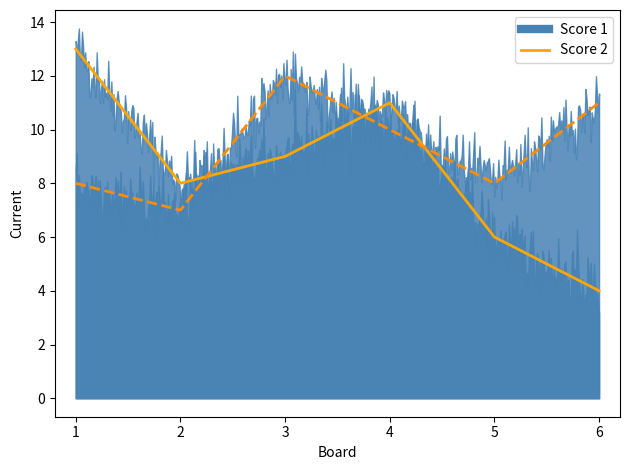

What is the smallest value displayed?

4